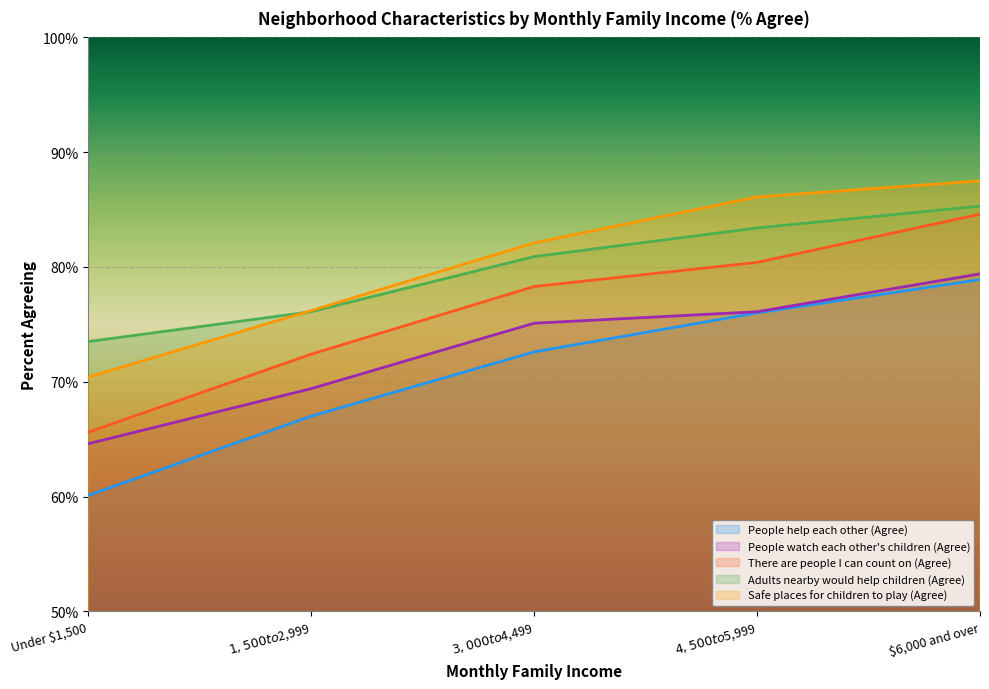

List the series in order of their peak value, lowest first.

People help each other (Agree), People watch each other's children (Agree), There are people I can count on (Agree), Adults nearby would help children (Agree), Safe places for children to play (Agree)